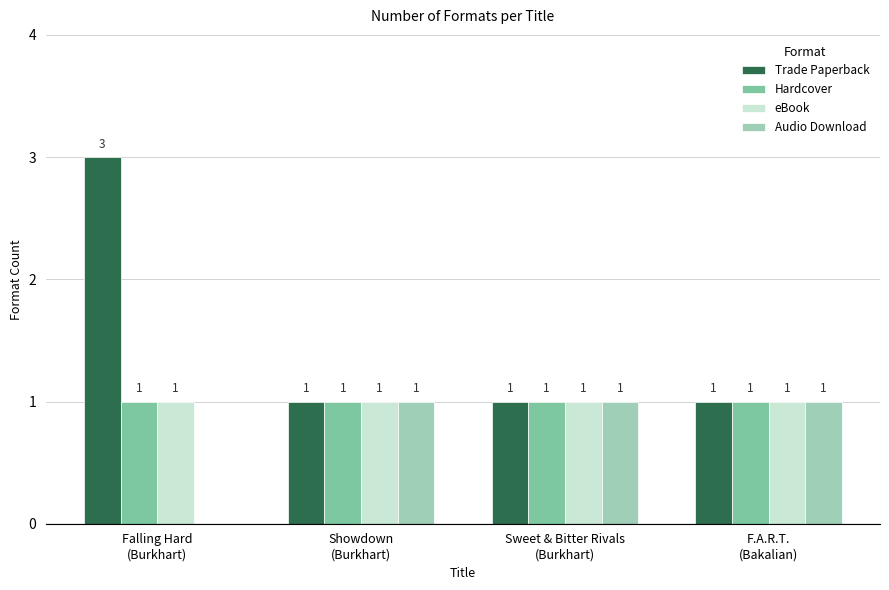

At which label does Trade Paperback reach its peak?

Falling Hard
(Burkhart)